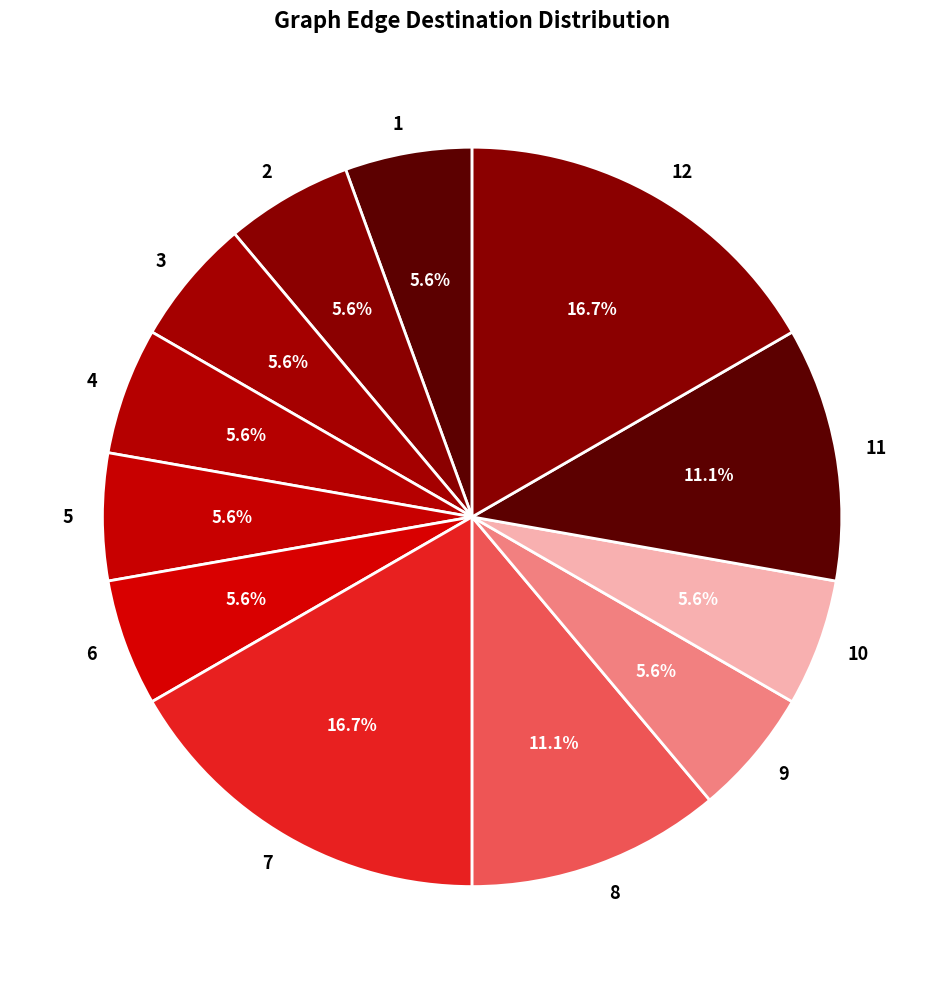

To the nearest percent, what percentage of the pie is 6?

6%